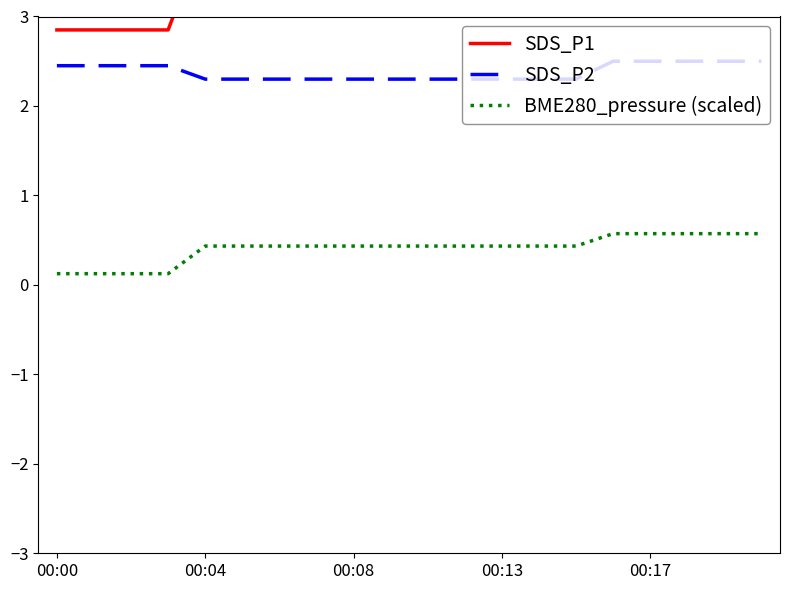

What is the difference between the highest and lowest values at 5?

3.5